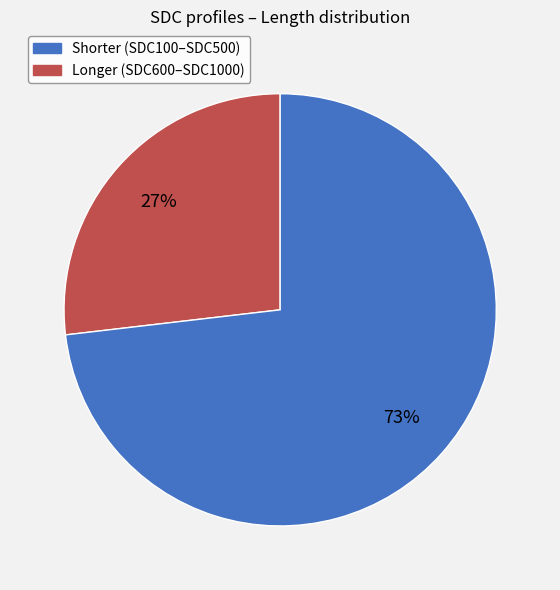

To the nearest percent, what is the difference between the largest and smallest slice percentages?

46%